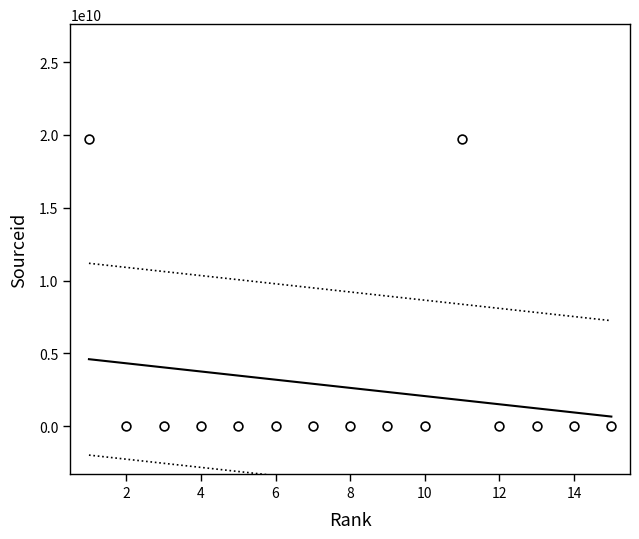

What is the range of Y values (max minus min)?

19700174195